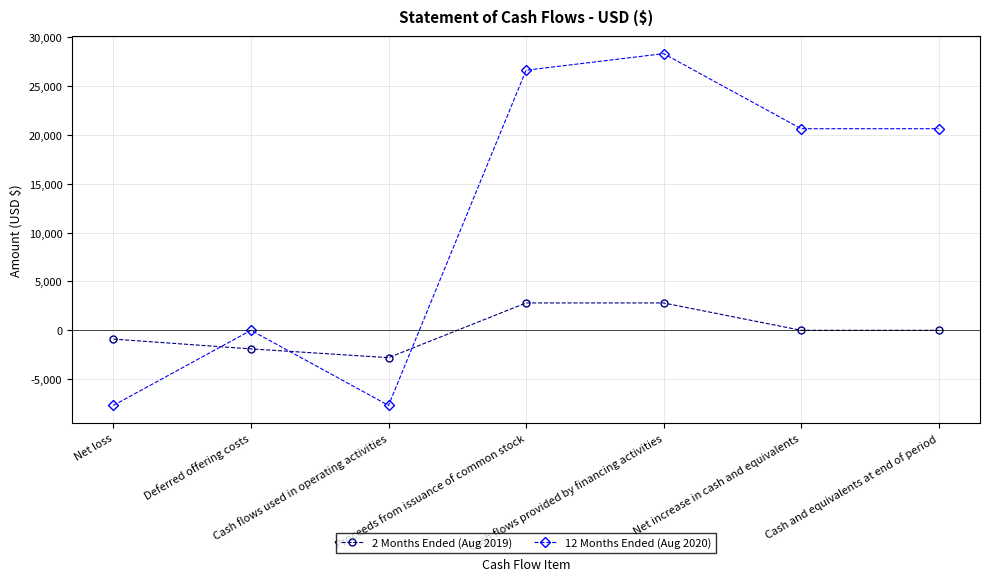

Reading right to left, extract all data points from this chart.

2 Months Ended (Aug 2019): 0	0	2800	2800	-2800	-1900	-900
12 Months Ended (Aug 2020): 20629	20629	28311	26615	-7682	0	-7682